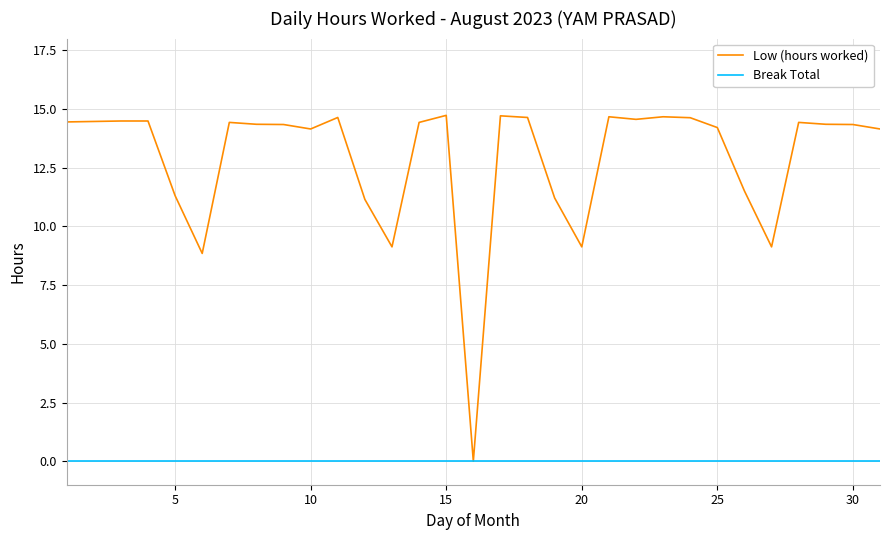

Which series has the largest total across all categories?

Low (hours worked)